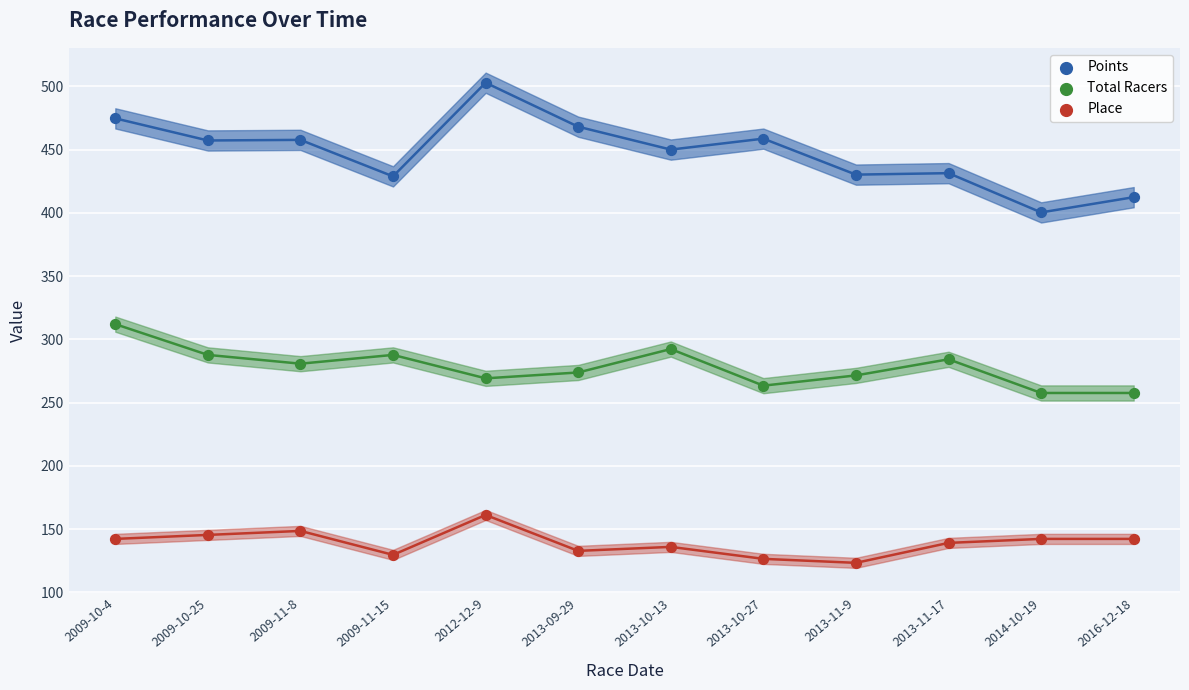

Which series contains the lowest Y value?

Place